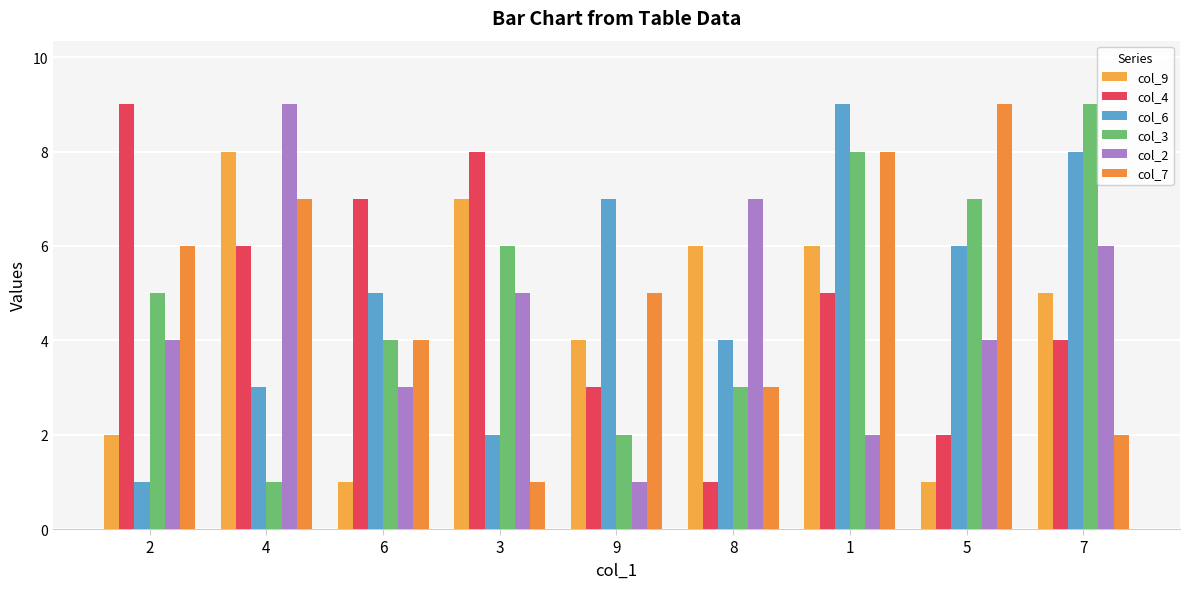

At how many categories does at least one series exceed 4?

9